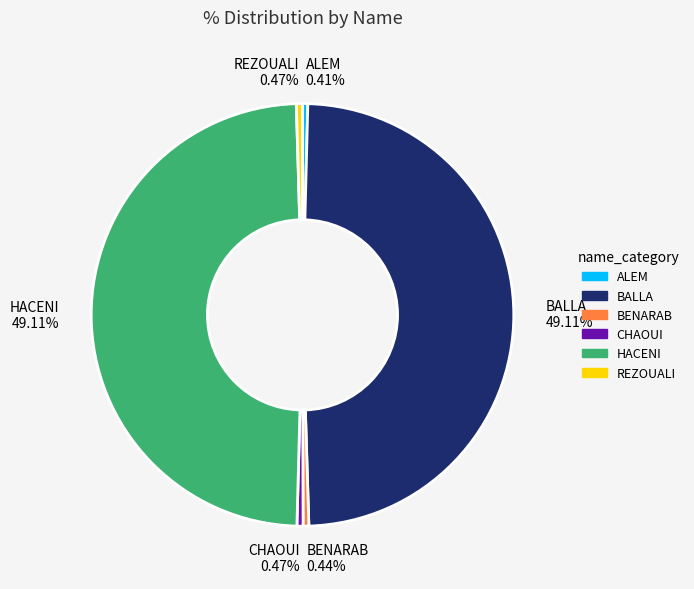

Is the sum of REZOUALI and ALEM greater than half?

No